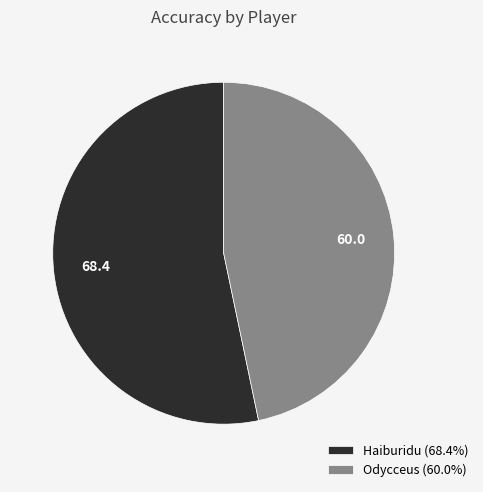

Rank the categories by value from highest to lowest.

Haiburidu, Odycceus